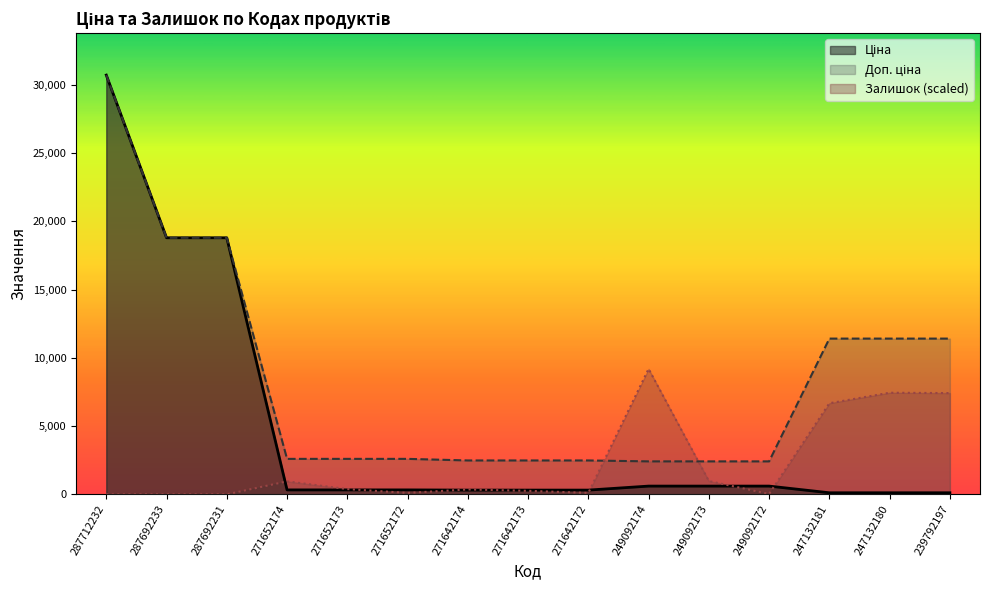

How many data points does each series have?

15